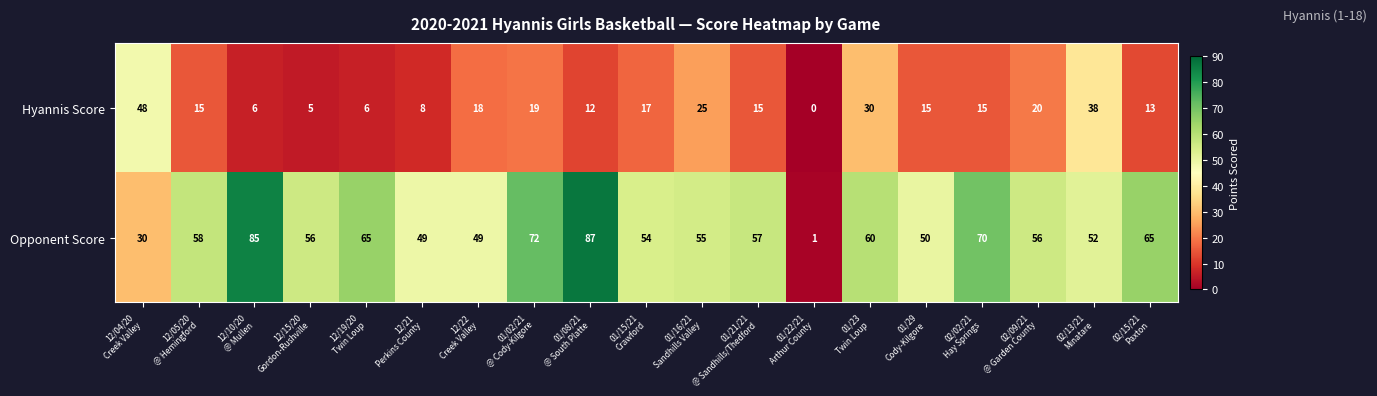

What is the average value of the Opponent Score series?

56